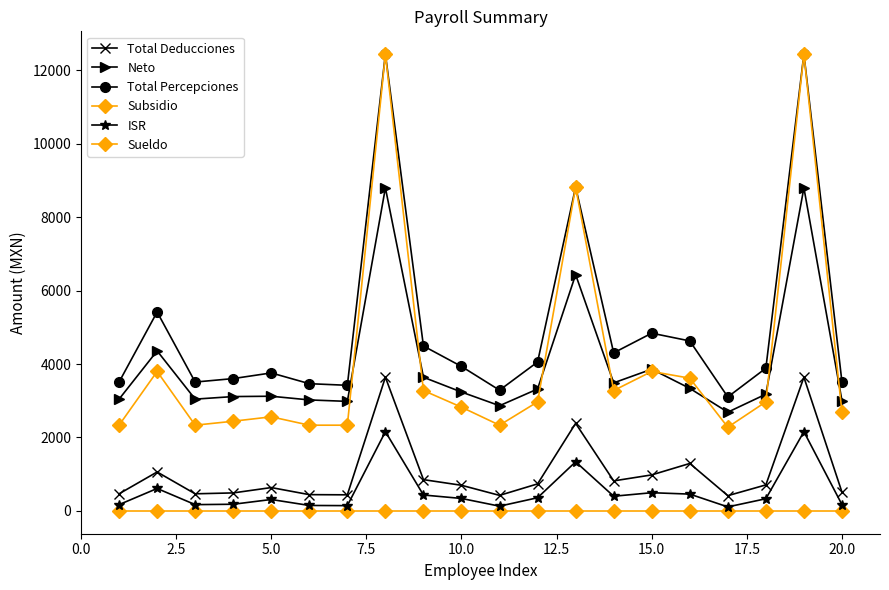

True or false: Total Deducciones and Total Percepciones cross at least once.

False